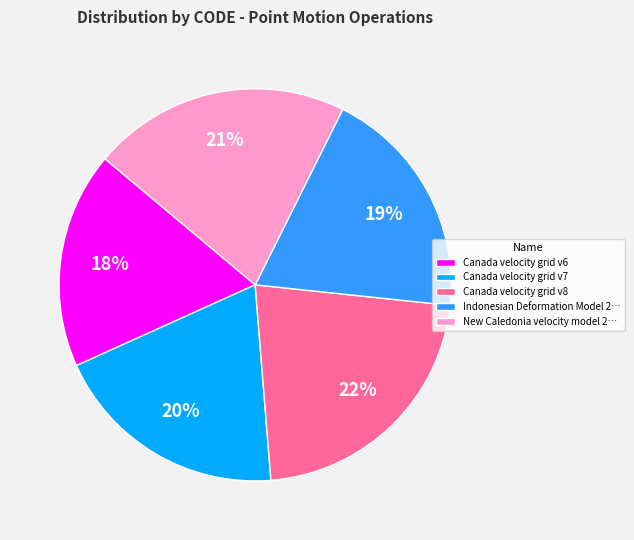

What is the ratio of the value at New Caledonia velocity model 2… to the value at Canada velocity grid v6?

1.2